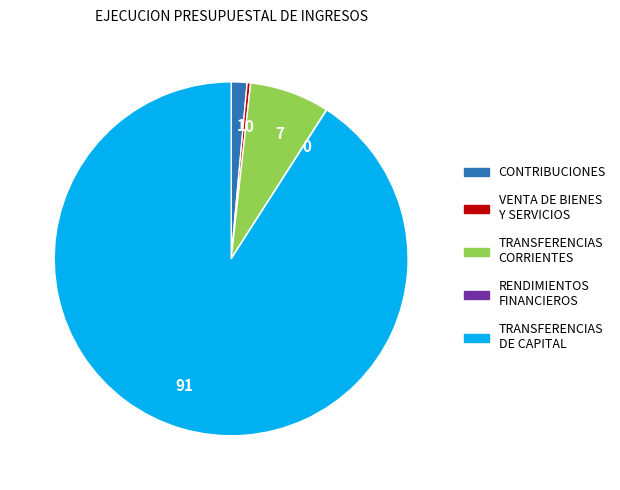

Does any single category account for the majority?

Yes